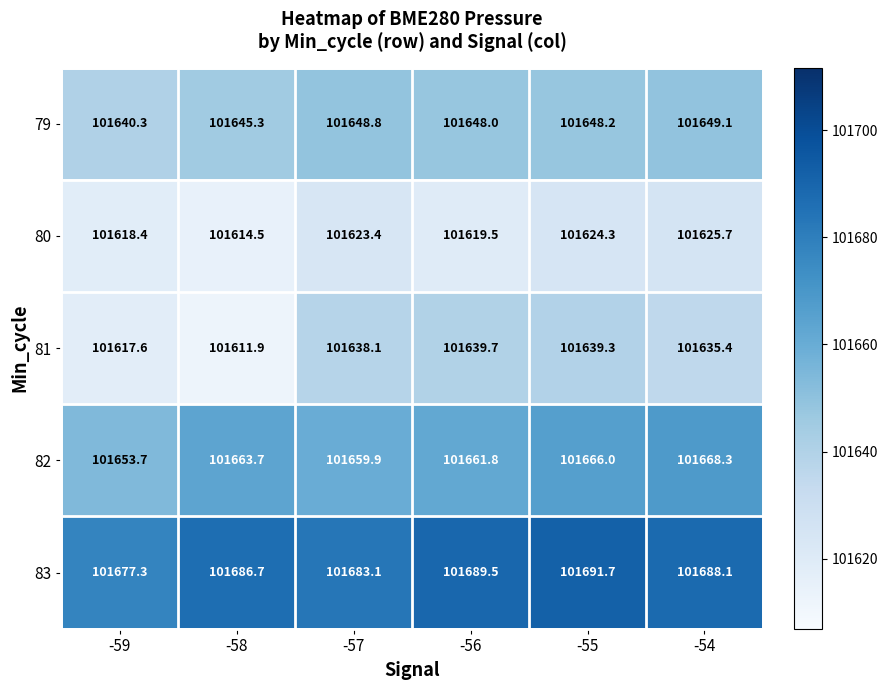

At how many categories does at least one series exceed 101684?

4